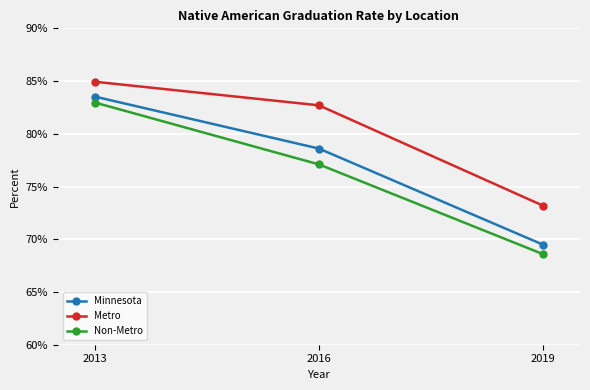

Reading left to right, extract all data points from this chart.

Minnesota: 2013=0.8	2016=0.8	2019=0.7
Metro: 2013=0.8	2016=0.8	2019=0.7
Non-Metro: 2013=0.8	2016=0.8	2019=0.7